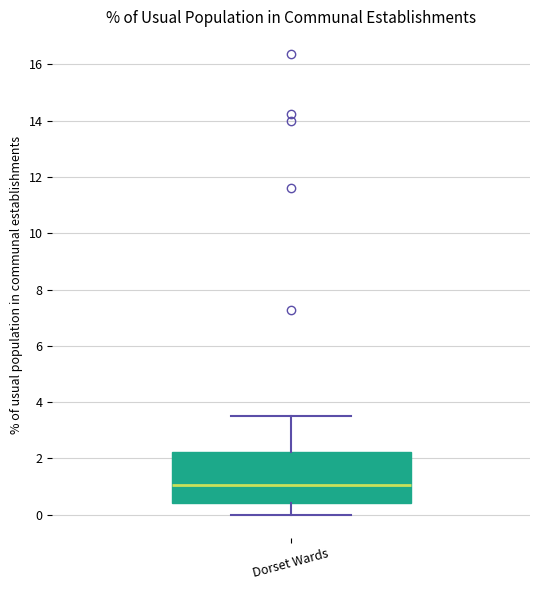

Transcribe this box plot: give where the median line is, the range the box spans, and where the two whiskers end, as read against the y-axis. The values are not printed on the chart, so give them approximately, as read against the axis.

median 1.0, box 0.4 to 2.2, whiskers 0.0 to 3.6